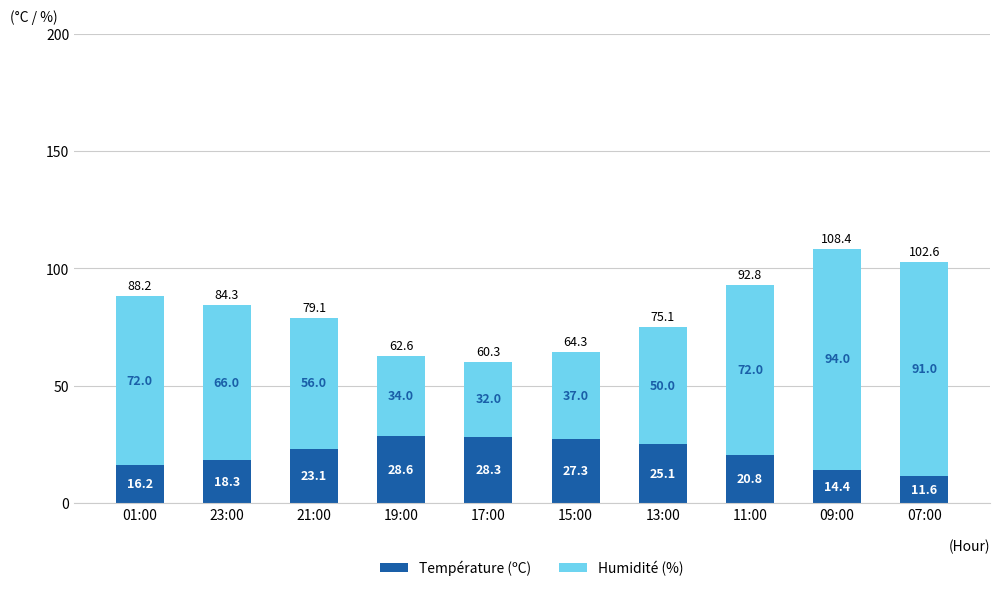

What is the sum of all Température (ºC) values?

213.7